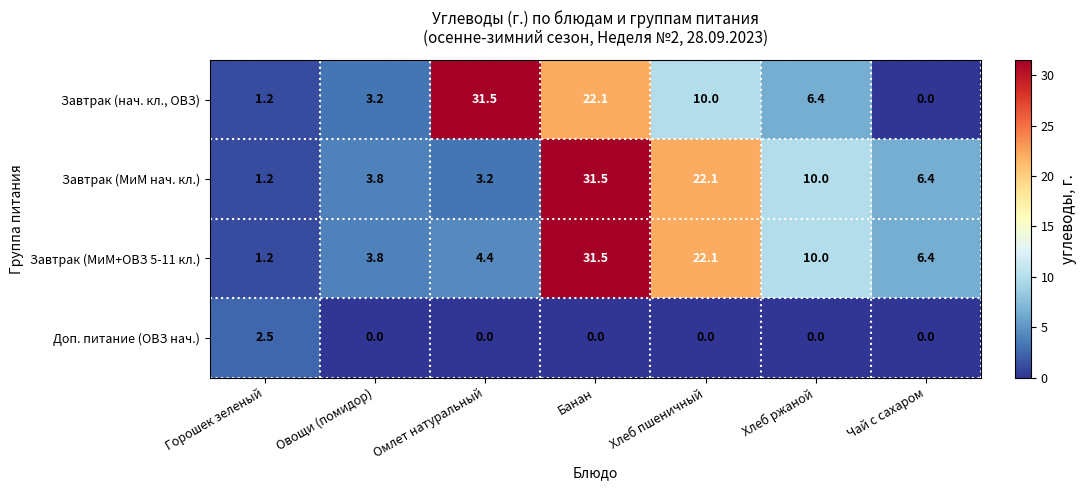

What is the difference between the highest and lowest values at Овощи (помидор)?

3.8